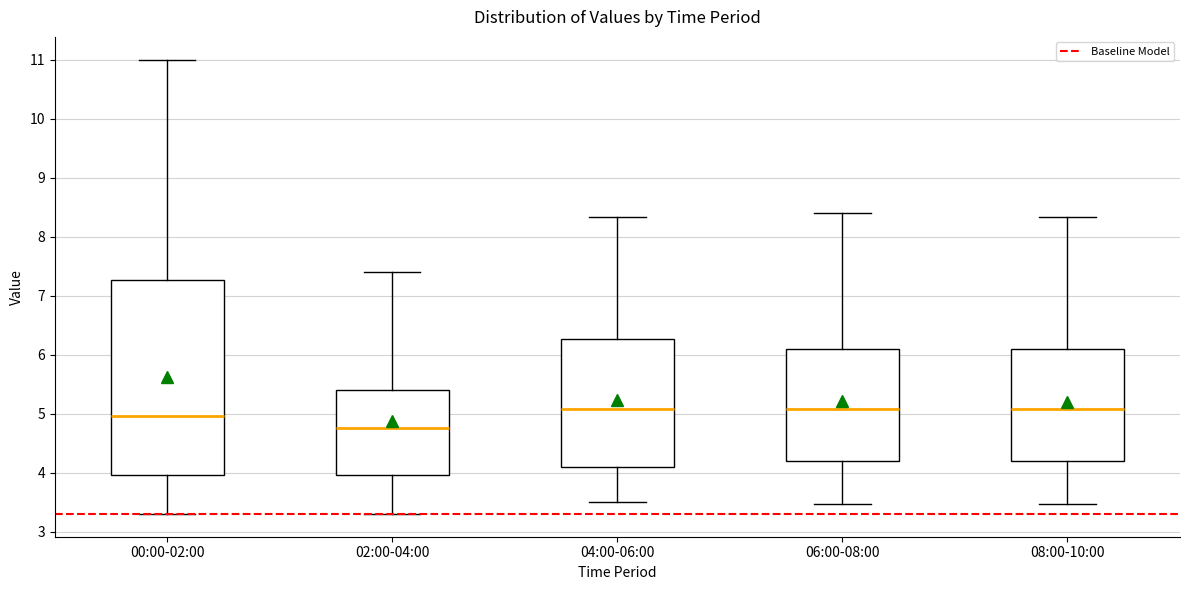

Comparing the boxes themselves (not the whiskers), which one is the tallest?

00:00-02:00